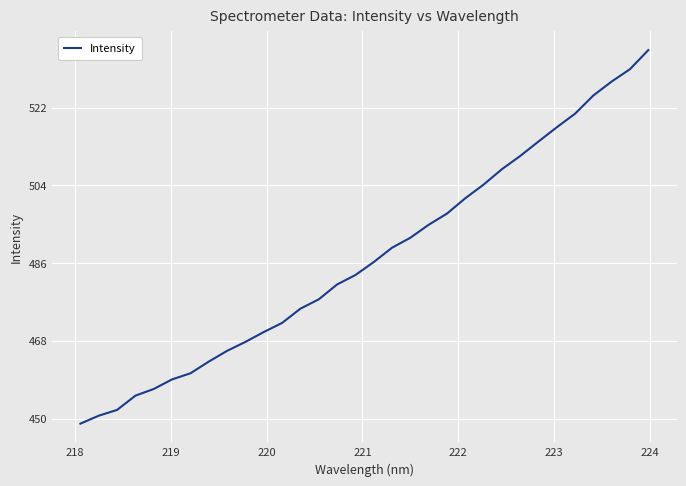

What is the difference between the second highest and minimum values?

82.1